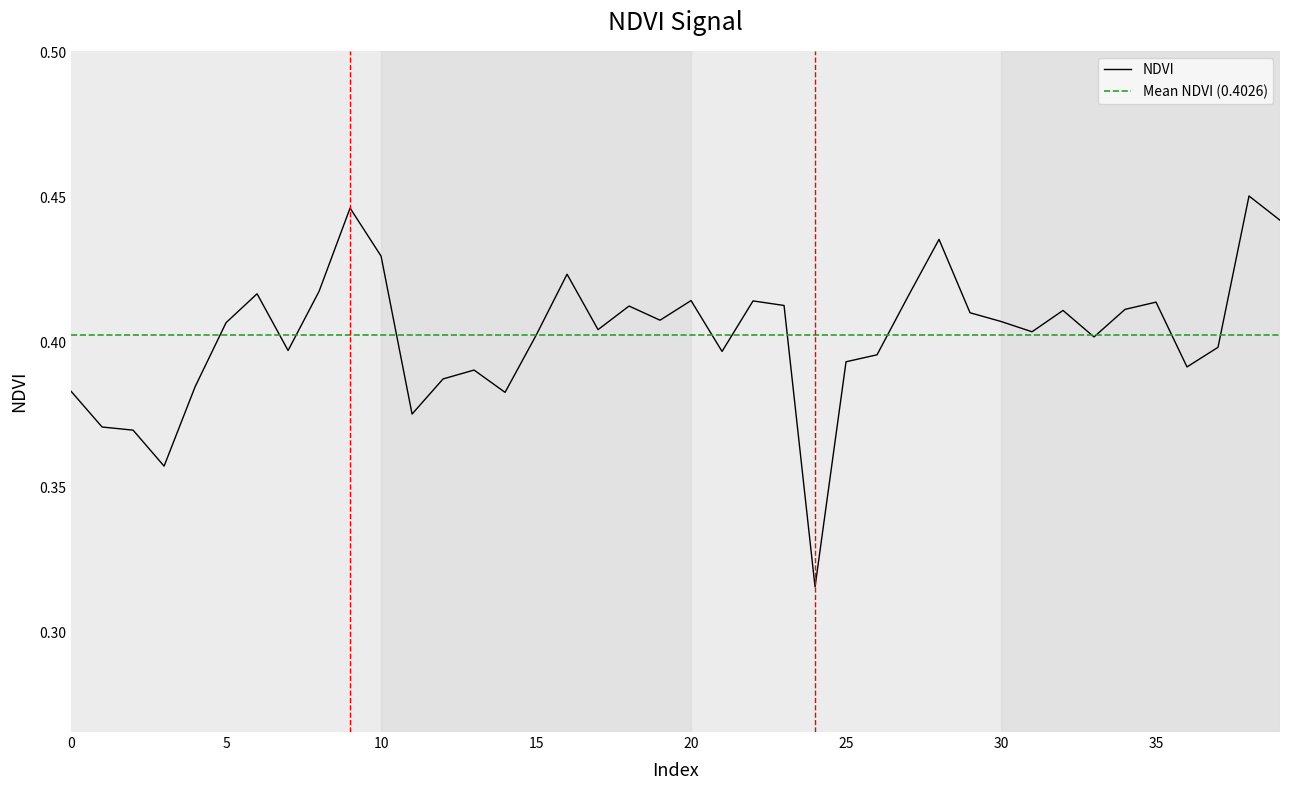

How many lines are shown in the chart?

1